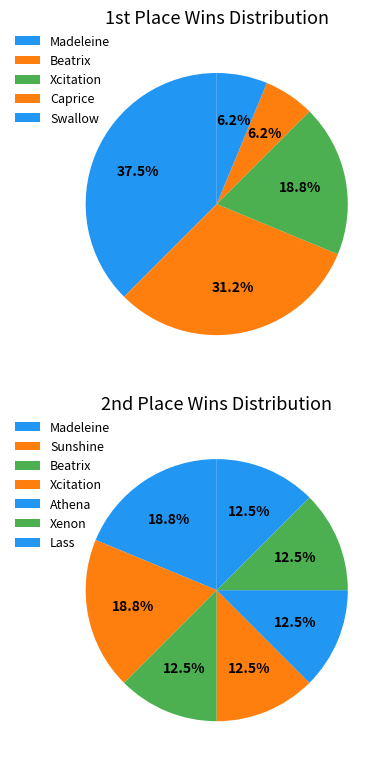

True or false: Blue Phantom accounts for 0% of the total.

True